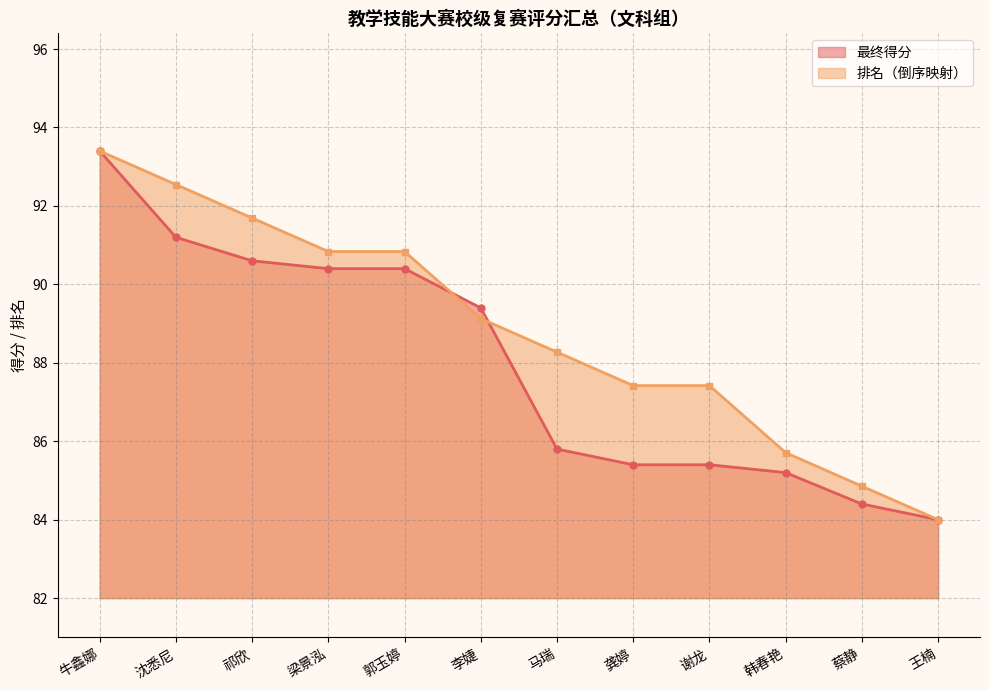

List the series in order of their peak value, lowest first.

最终得分, 排名